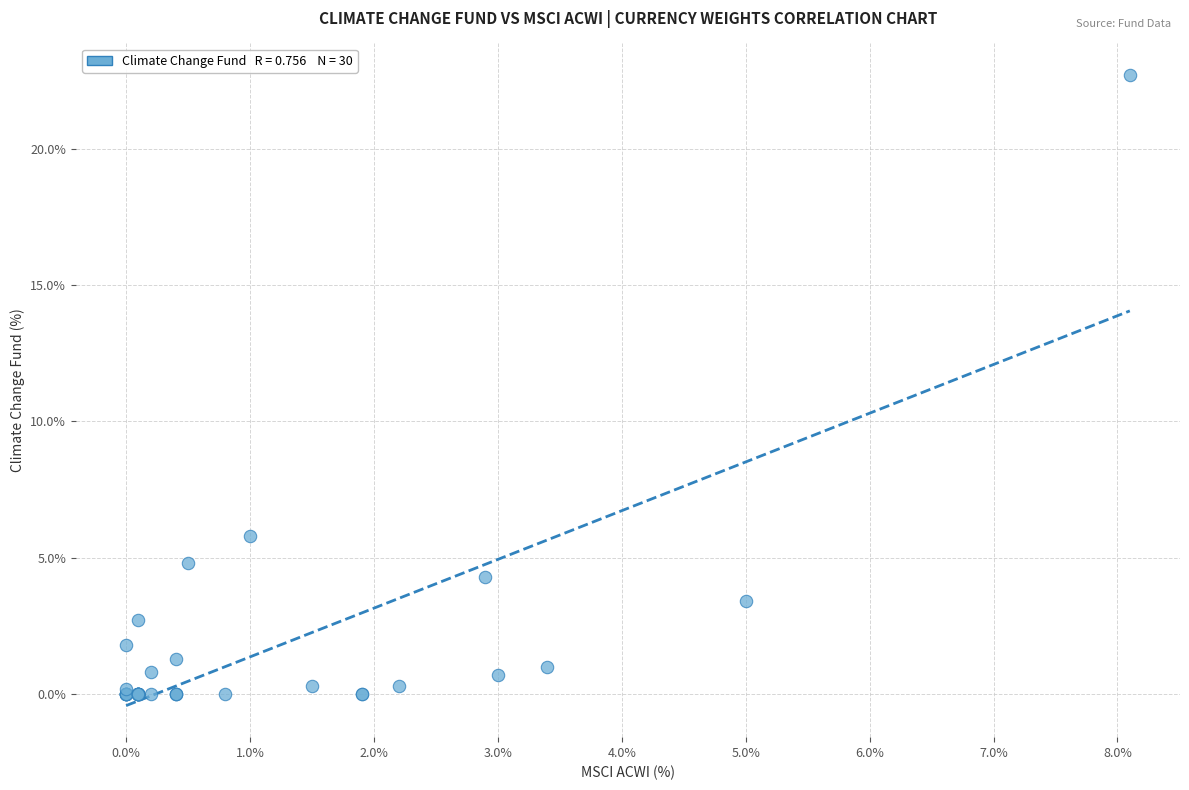

What Y value in the scatter plot is closest to 11?

5.8